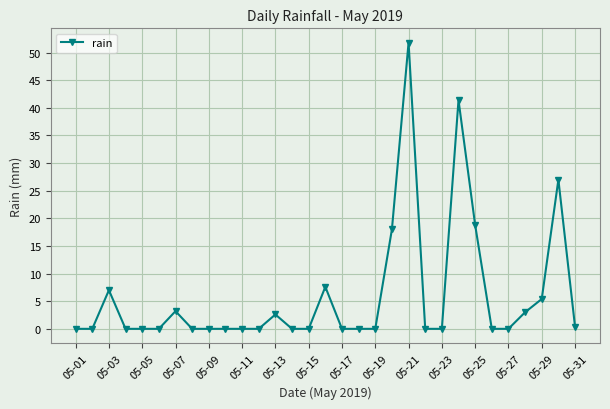

How many series are shown in this chart?

1